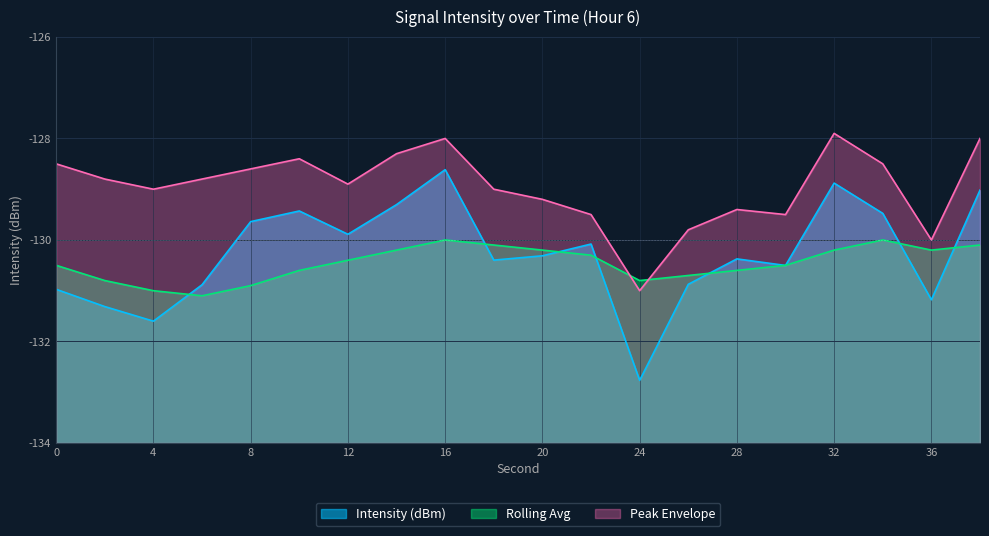

Which has a higher value, 6 or 18?

18